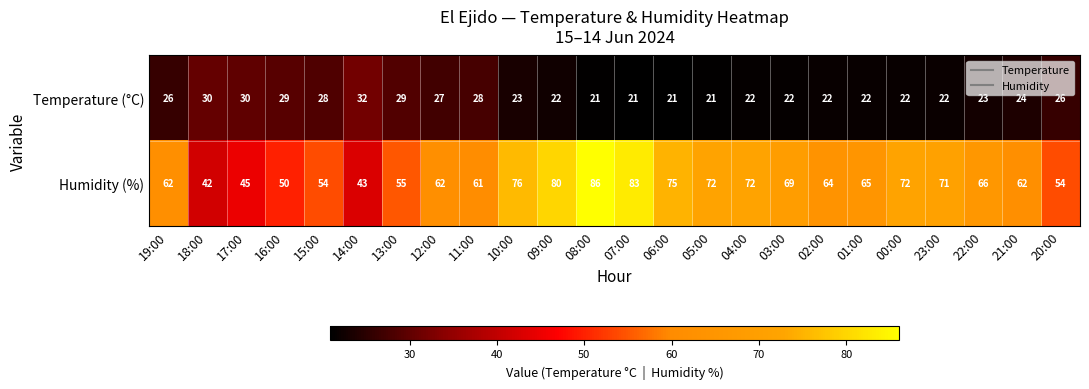

What is the sum of all Temperature (°C) values?

593